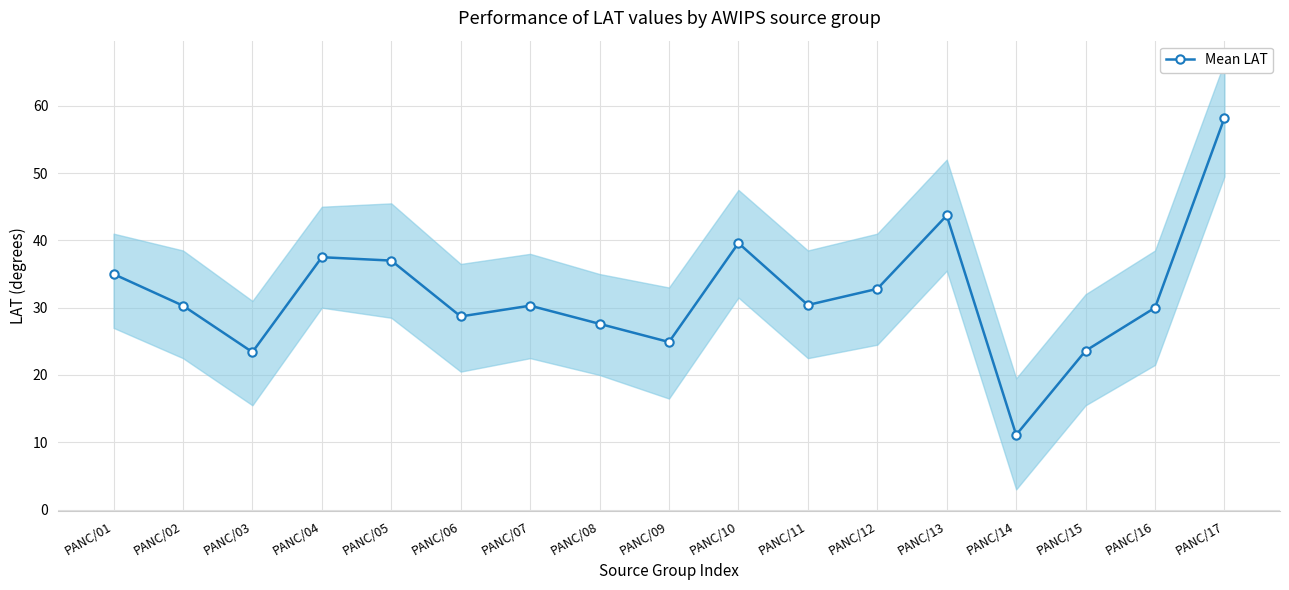

What is the value of the 16th point from the left?

30.0